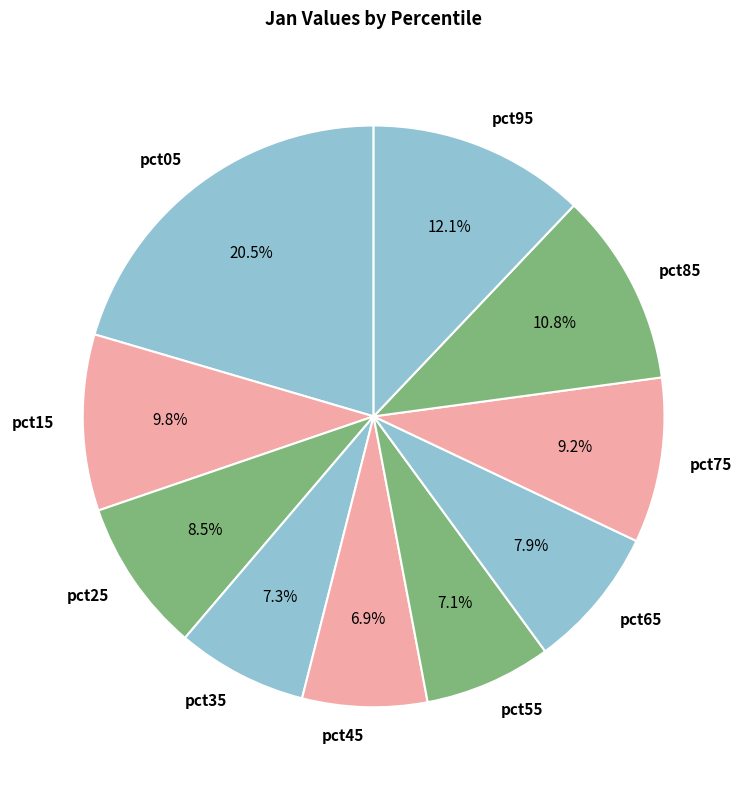

Is pct05 the majority of the pie?

No